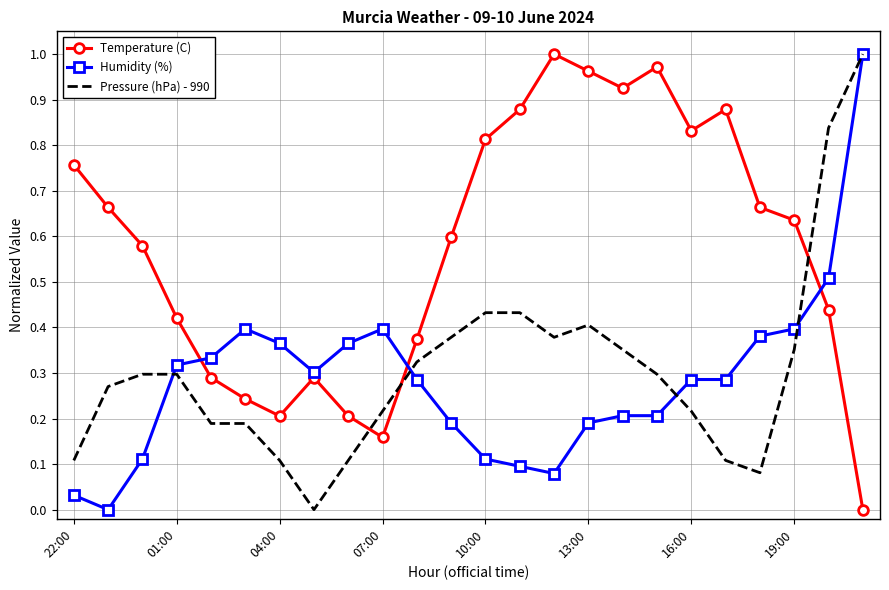

Which series has the largest total across all categories?

Temperature (C)